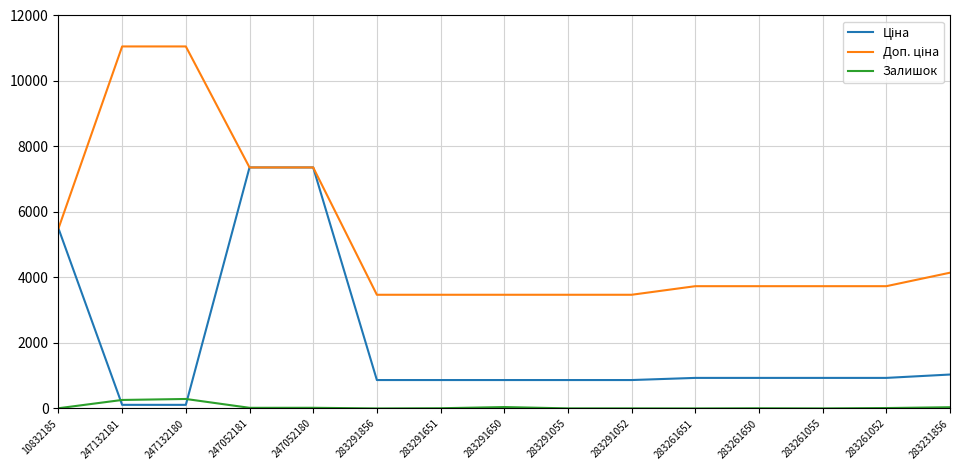

What is the maximum value shown in the chart?

11055.0